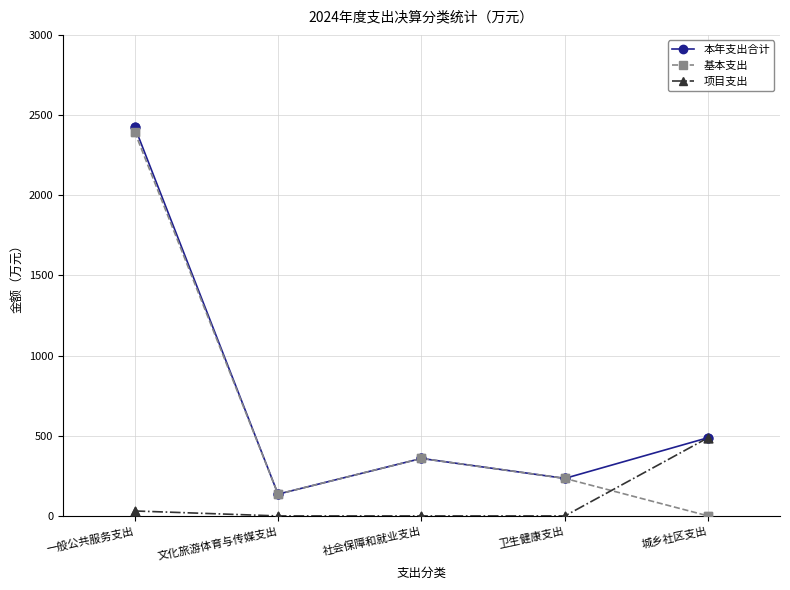

After their last crossing, which series has the higher values: 项目支出 or 基本支出?

项目支出